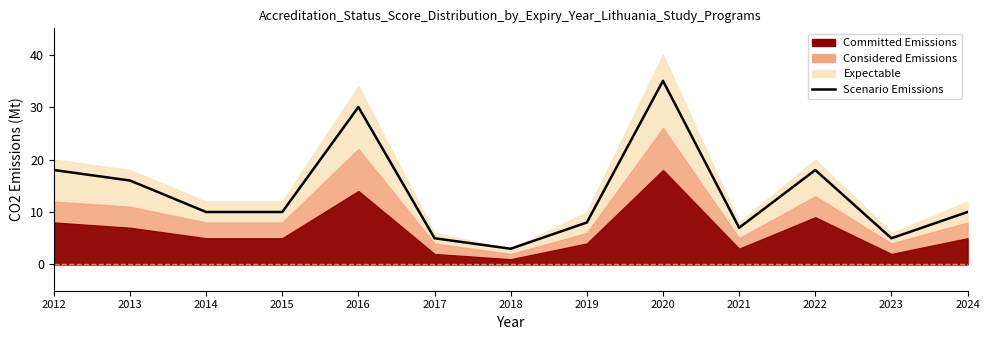

List the labels in order of value, smallest first.

2018, 2017, 2023, 2021, 2019, 2014, 2015, 2024, 2013, 2012, 2022, 2016, 2020